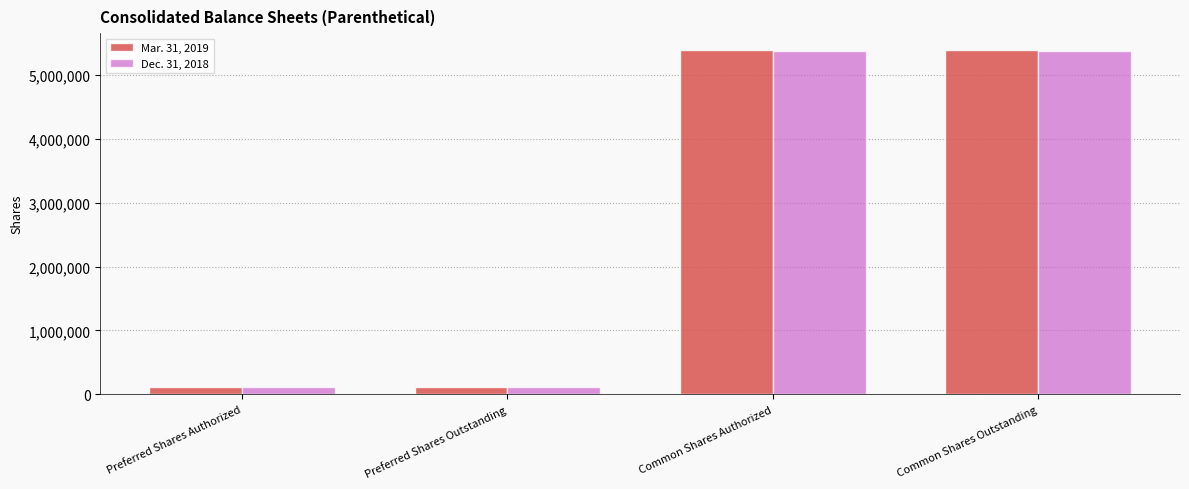

What is the value of the Dec. 31, 2018 bar at the 3rd from the left?

5370028